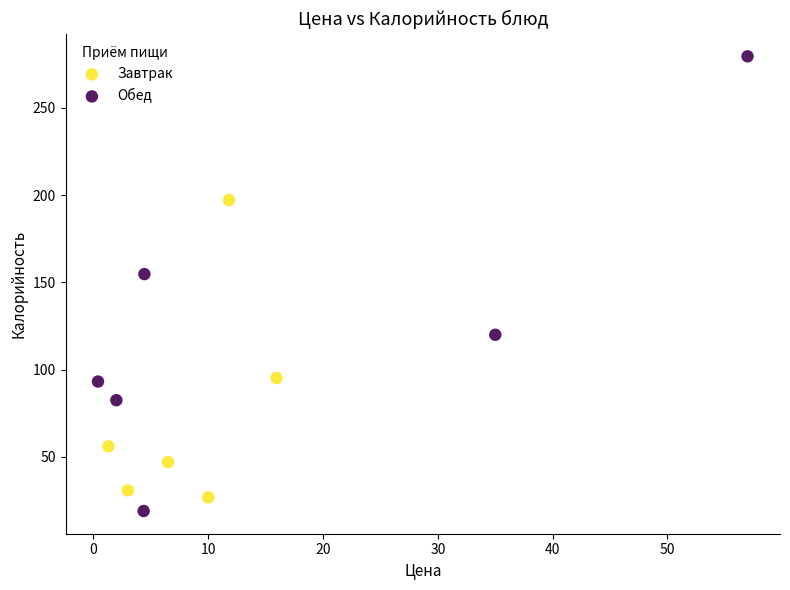

Which series has the widest spread of Y values?

Обед